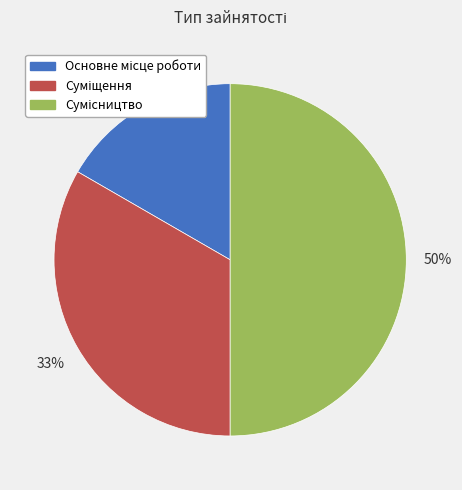

To the nearest percent, what is the average slice percentage?

33%